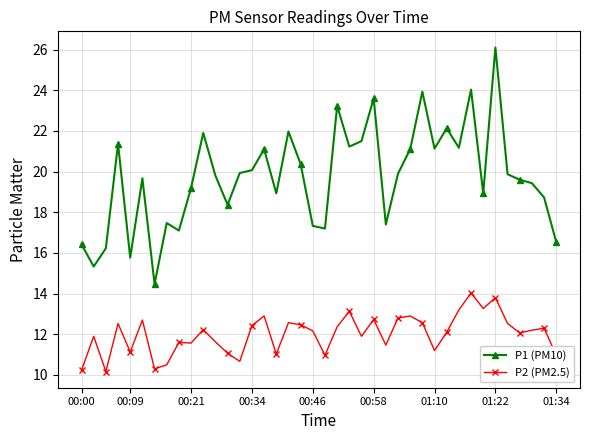

What is the average value of the P2 (PM2.5) series?

12.0